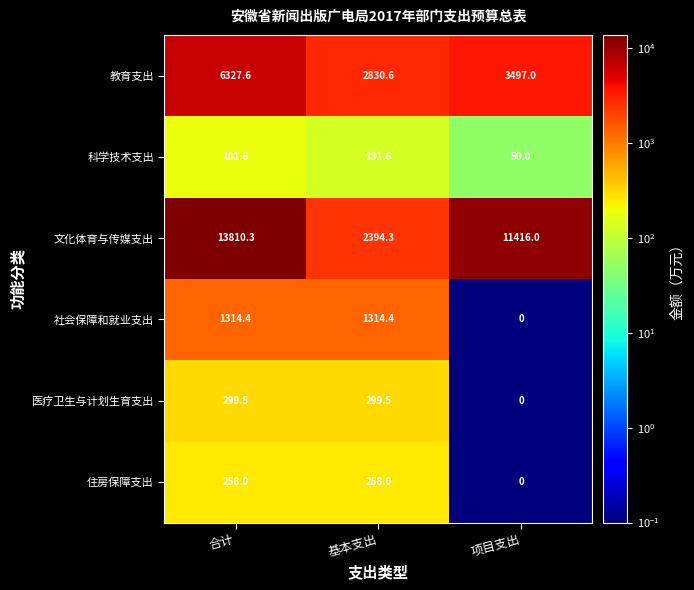

Rank the series by their maximum value, from highest to lowest.

文化体育与传媒支出, 教育支出, 社会保障和就业支出, 医疗卫生与计划生育支出, 住房保障支出, 科学技术支出